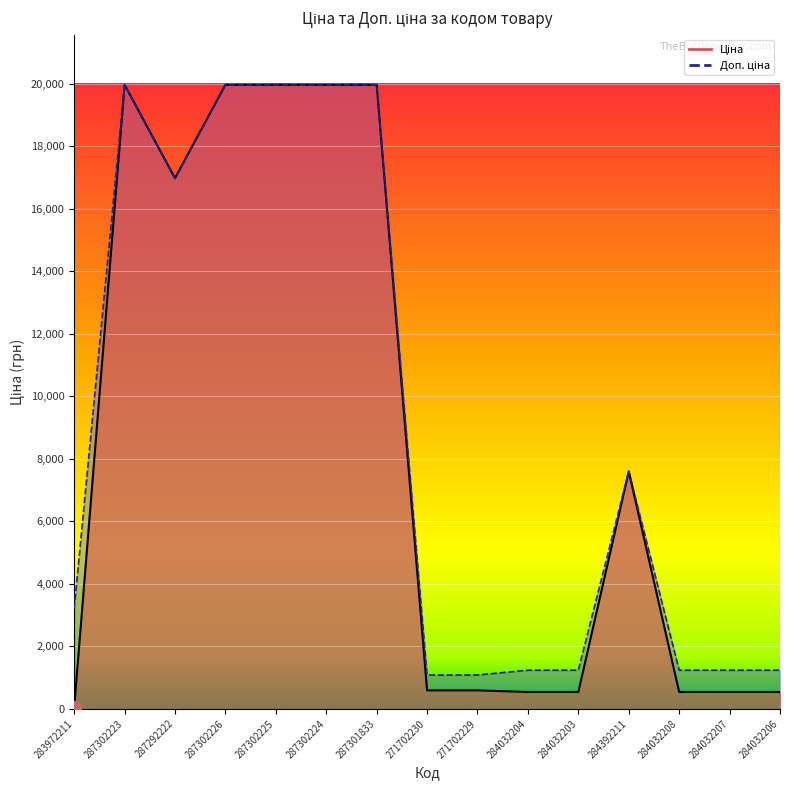

Is the value of Доп. ціна at 284032203 greater than the value of Ціна at 287301833?

No